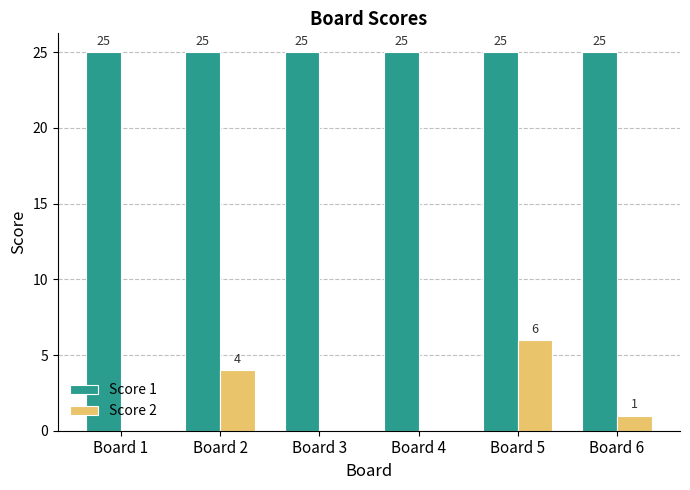

How many values in Score 2 are above zero?

3